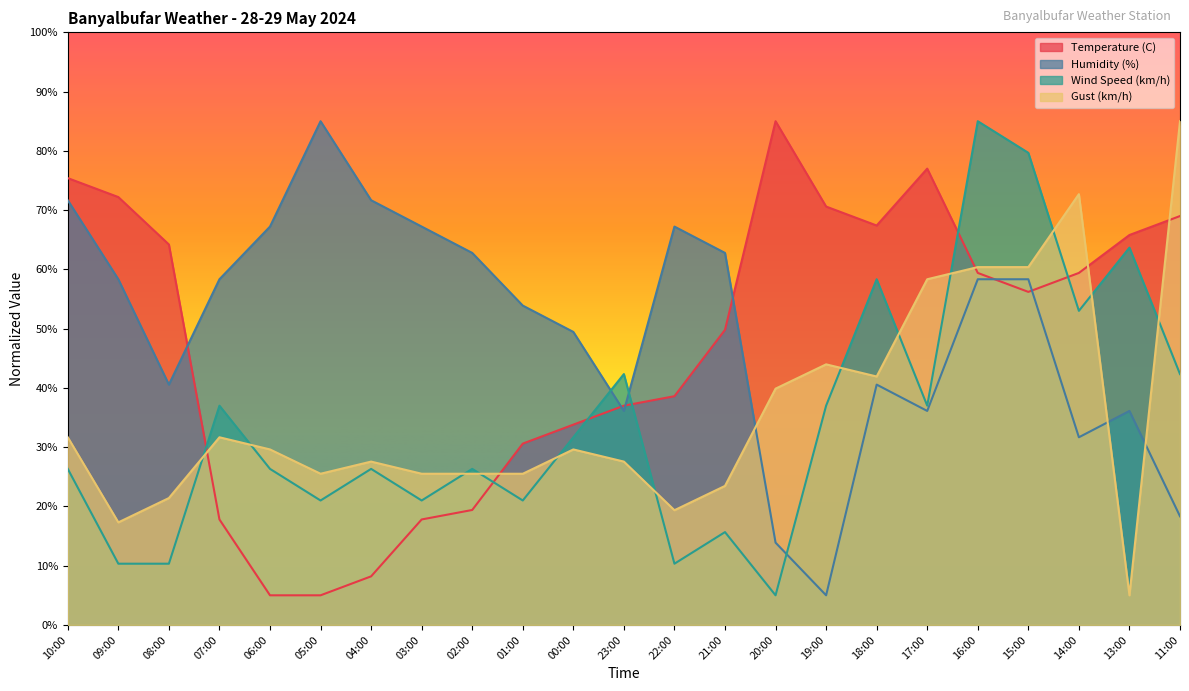

Which category has the highest value across all series?

20:00